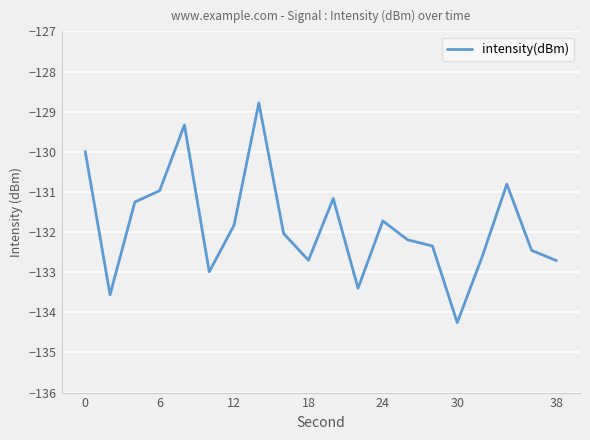

What is the difference between the maximum and minimum values?

5.5